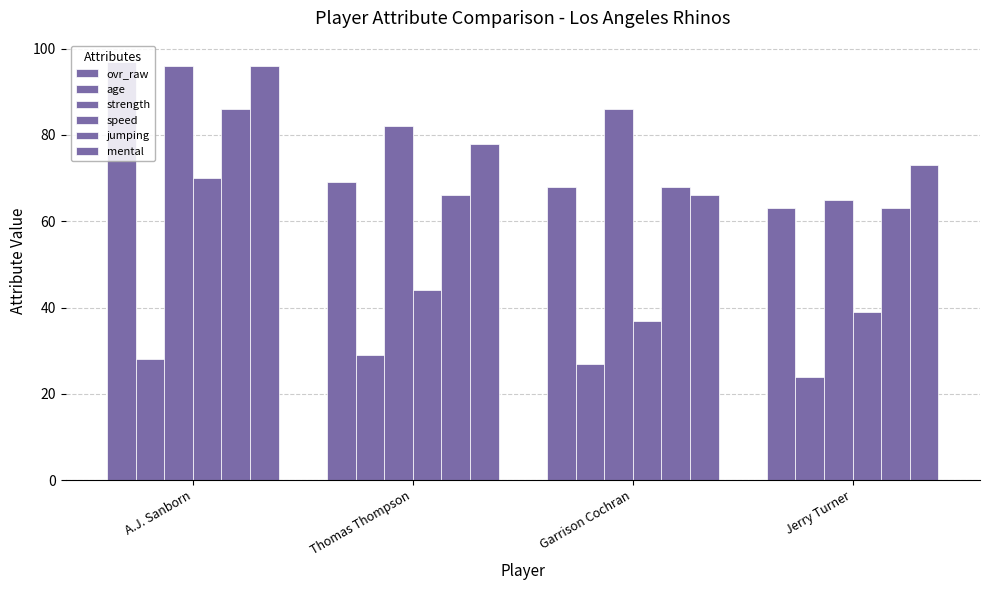

Is the value of jumping at A.J. Sanborn greater than the value of age at Garrison Cochran?

Yes